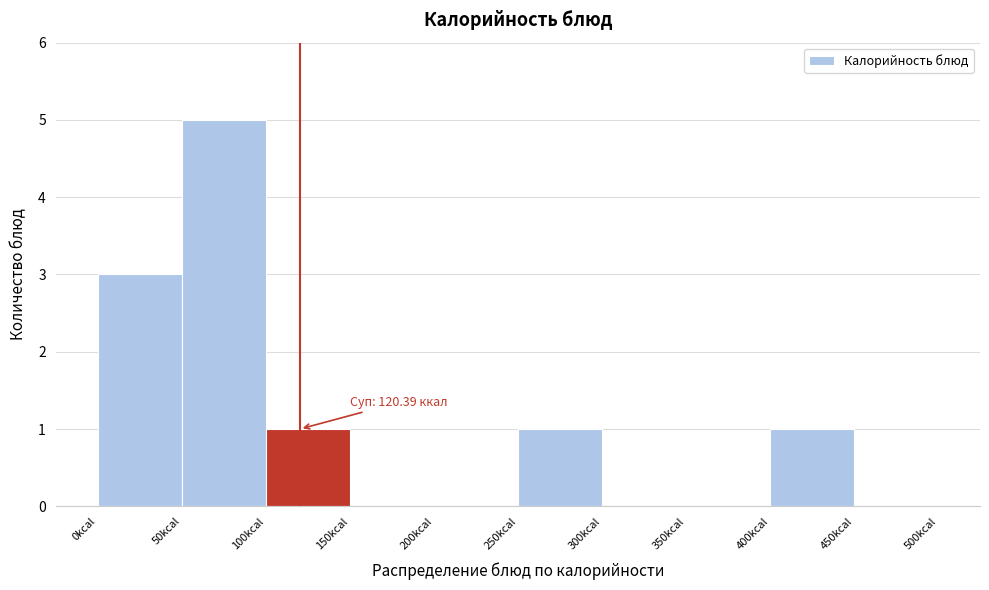

Which range on the x-axis has the tallest bar?

50 to 100